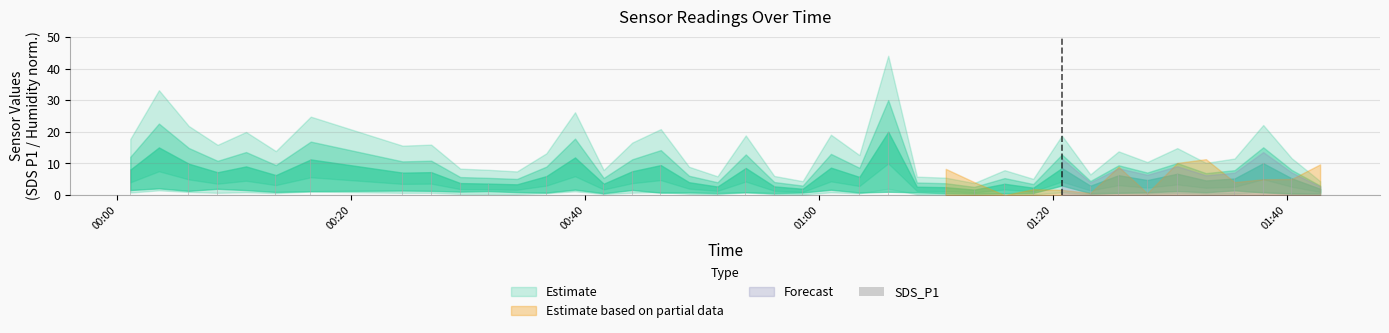

What is the value of the 6th bar from the left?

6.3